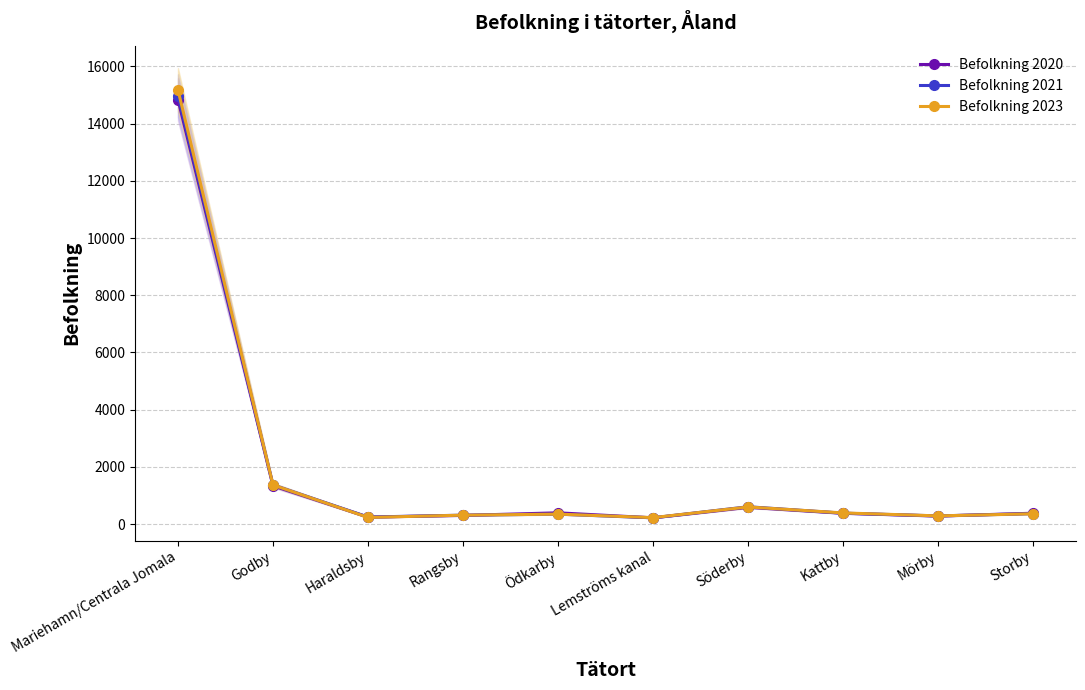

Where is the first local minimum for Befolkning 2023?

Haraldsby